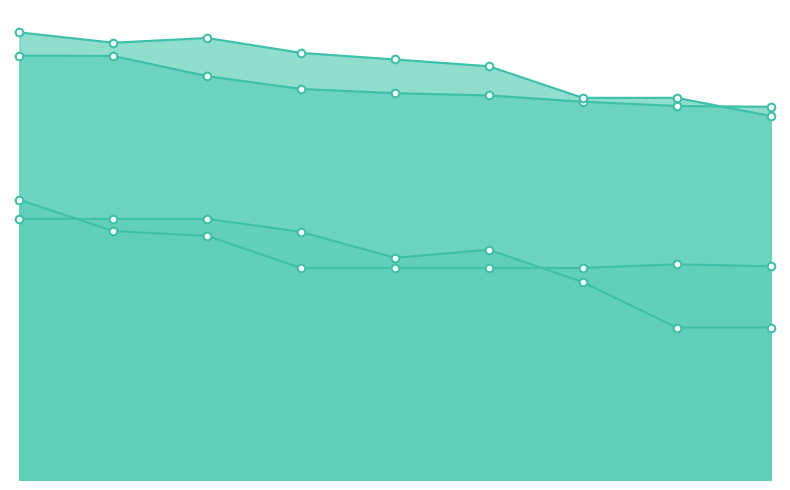

What is the total value across all series at 1?

6765.2